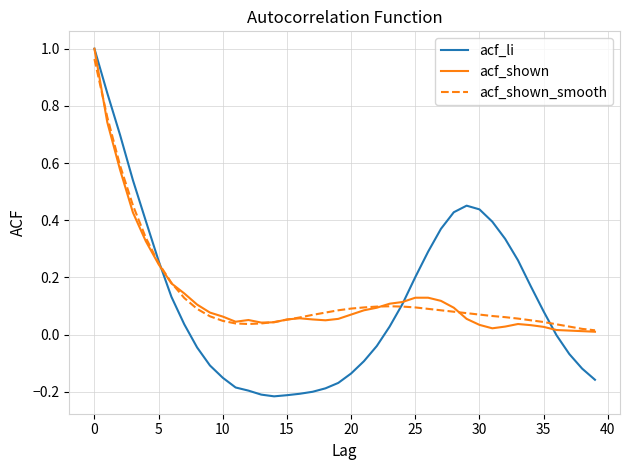

Which series has the largest range (max minus min)?

acf_li